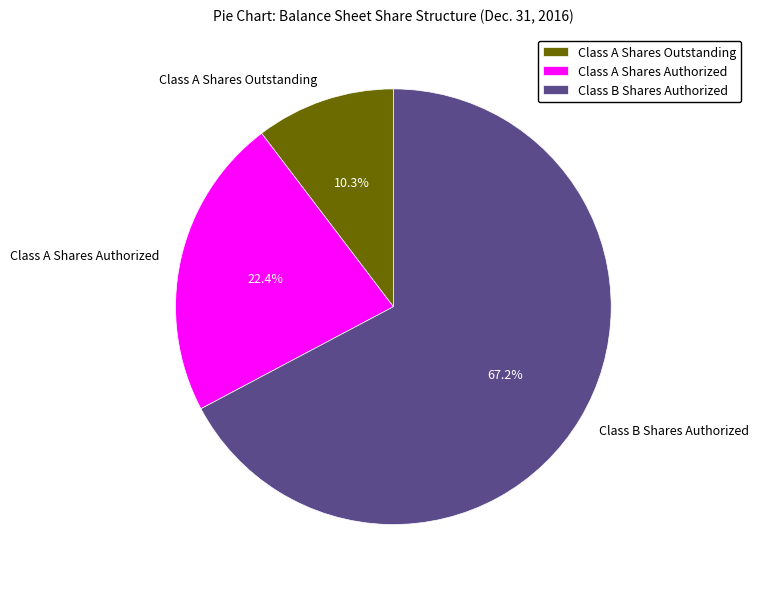

To the nearest percent, what is the difference between the largest and smallest slice percentages?

57%